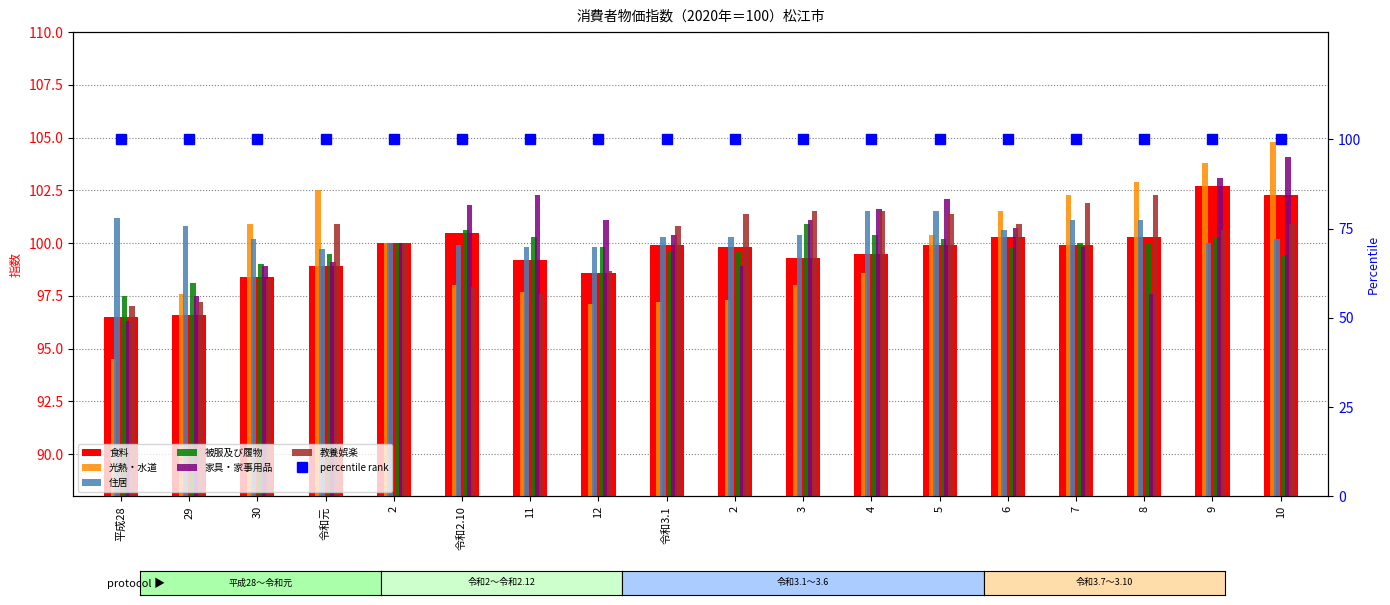

What is the greatest value displayed?

104.8